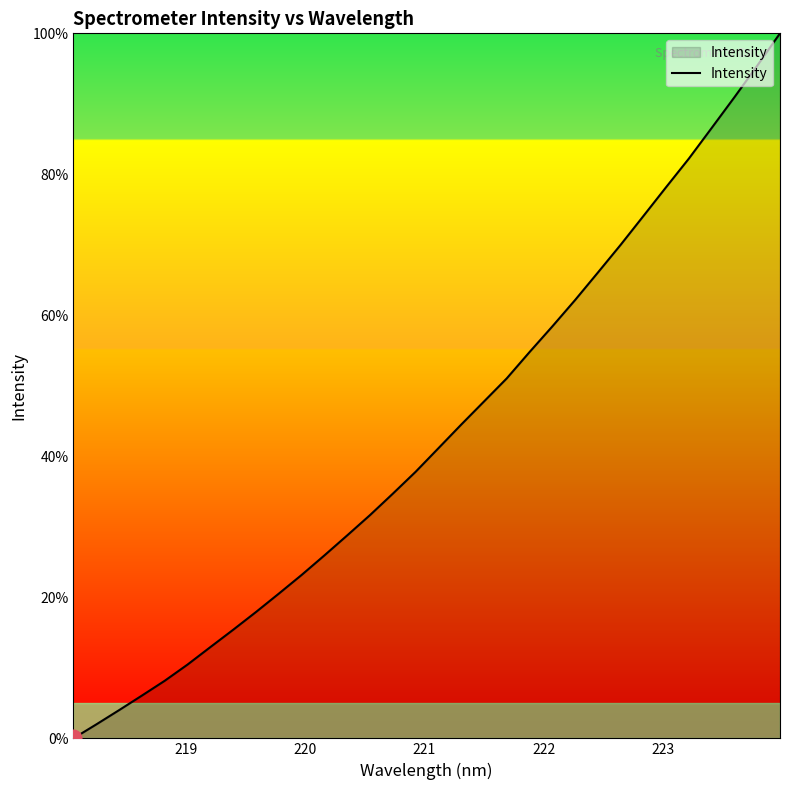

What is the maximum value shown in the chart?

100.0